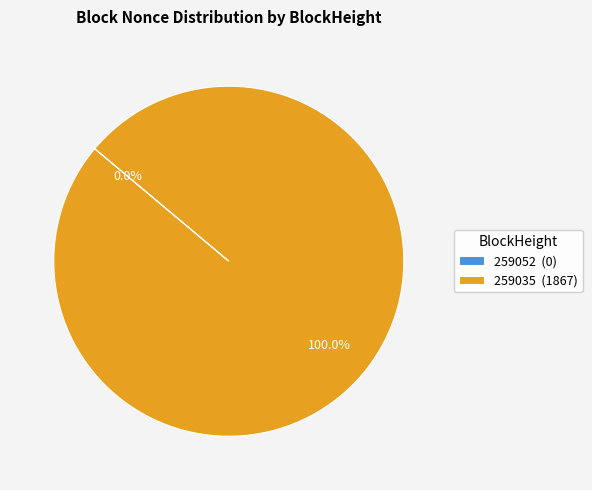

What is the total percentage of 259052 and 259035?

100.0%